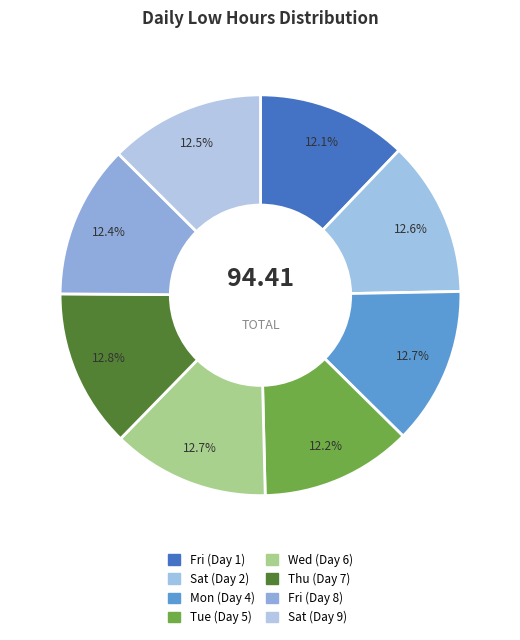

The Fri (Day 1) slice represents 23% of the pie. True or false?

False